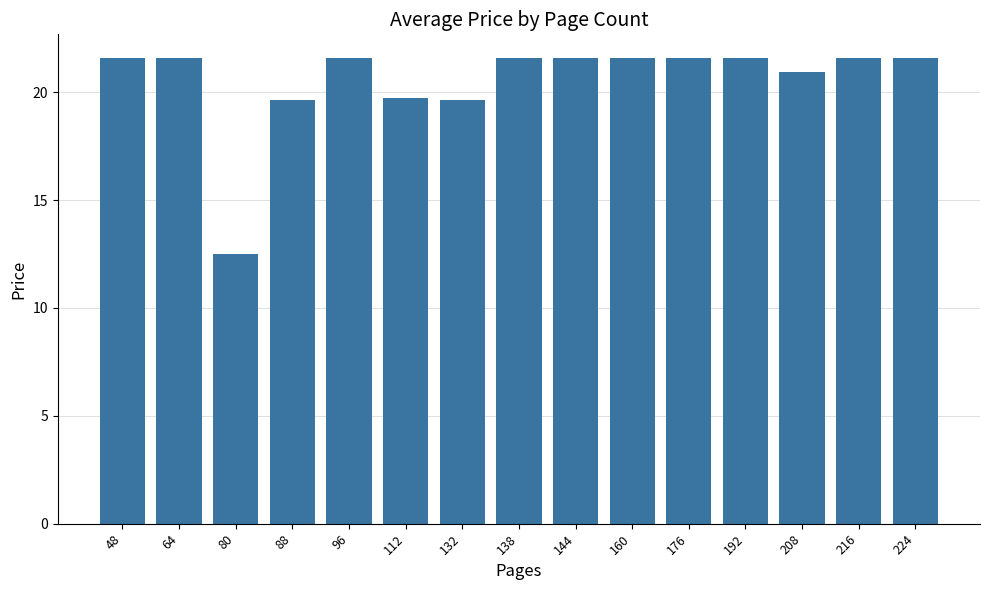

Where does the data first go above 21?

48